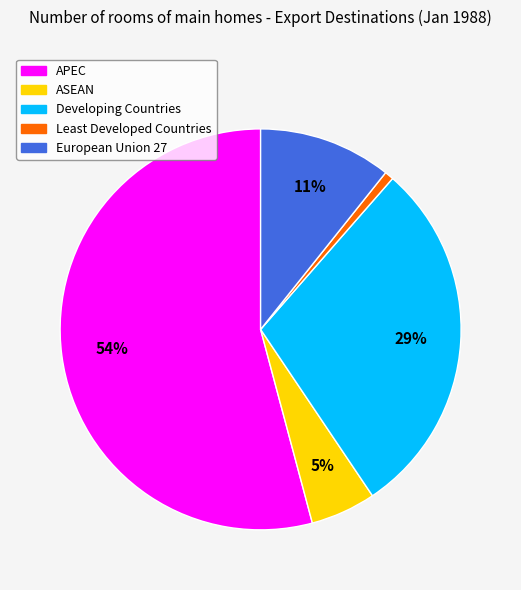

How many segments does this pie chart have?

5